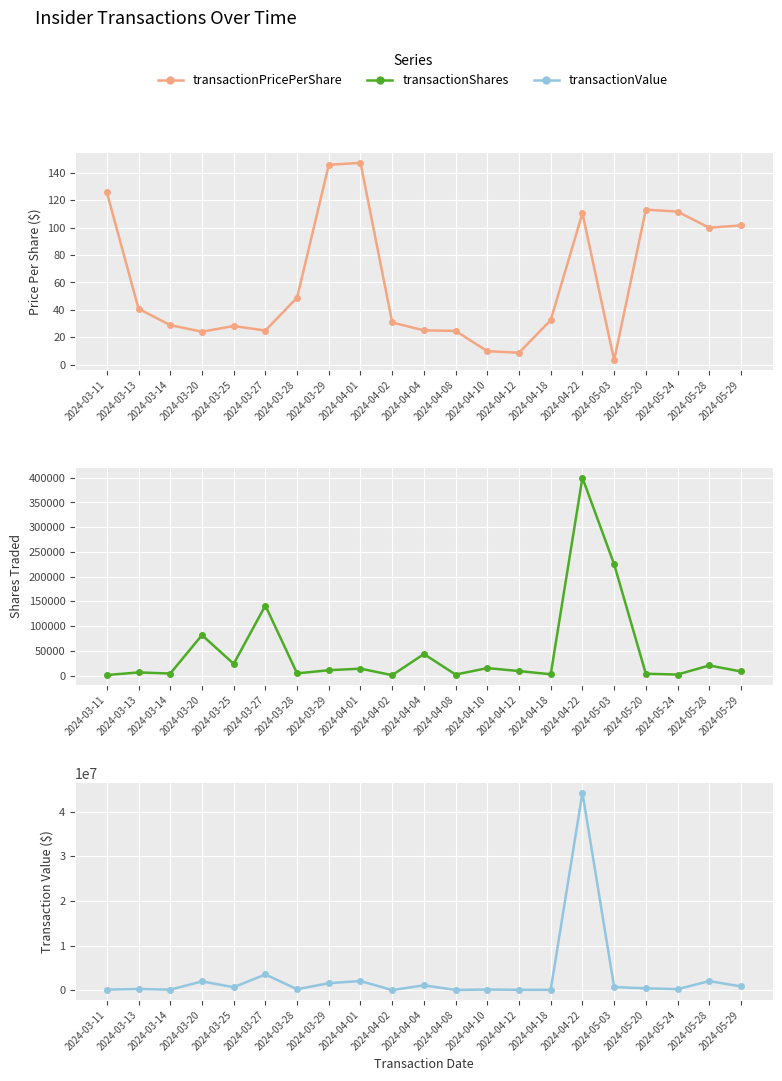

Rank the series by their maximum value, from highest to lowest.

transactionValue, transactionShares, transactionPricePerShare